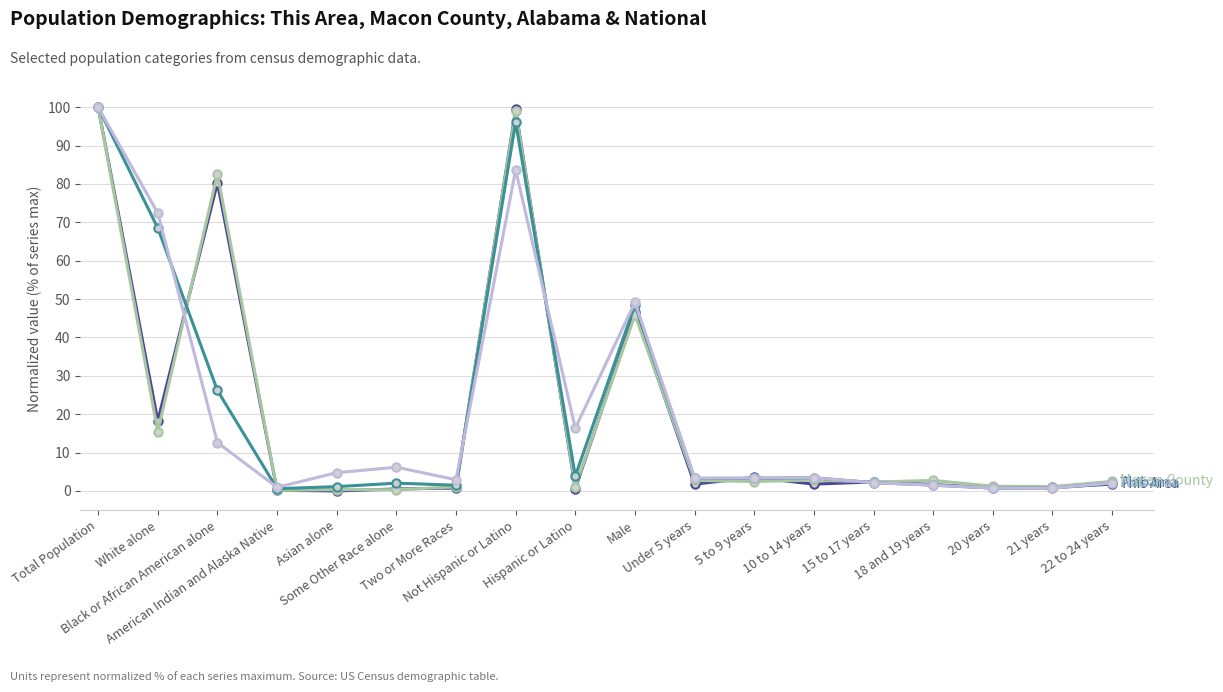

What is the maximum value shown in the chart?

100.0